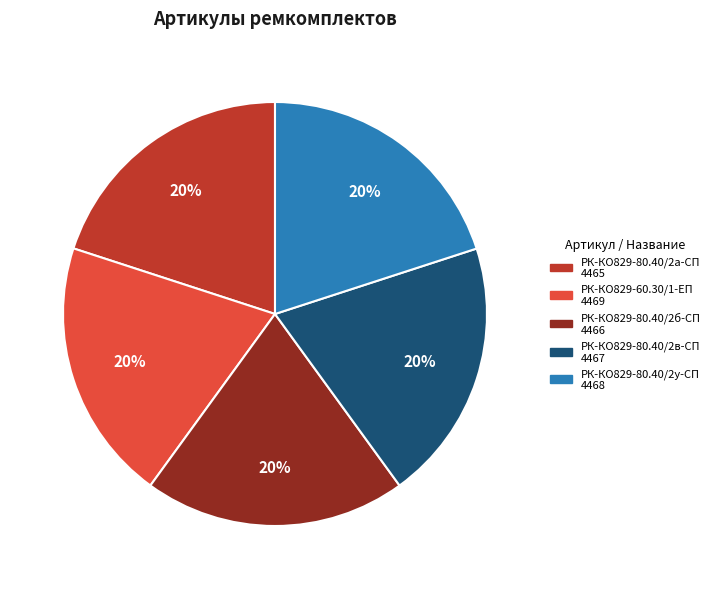

What is the ratio of the value at РК-КО829-60.30/1-ЕП to the value at РК-КО829-80.40/2а-СП?

1.0